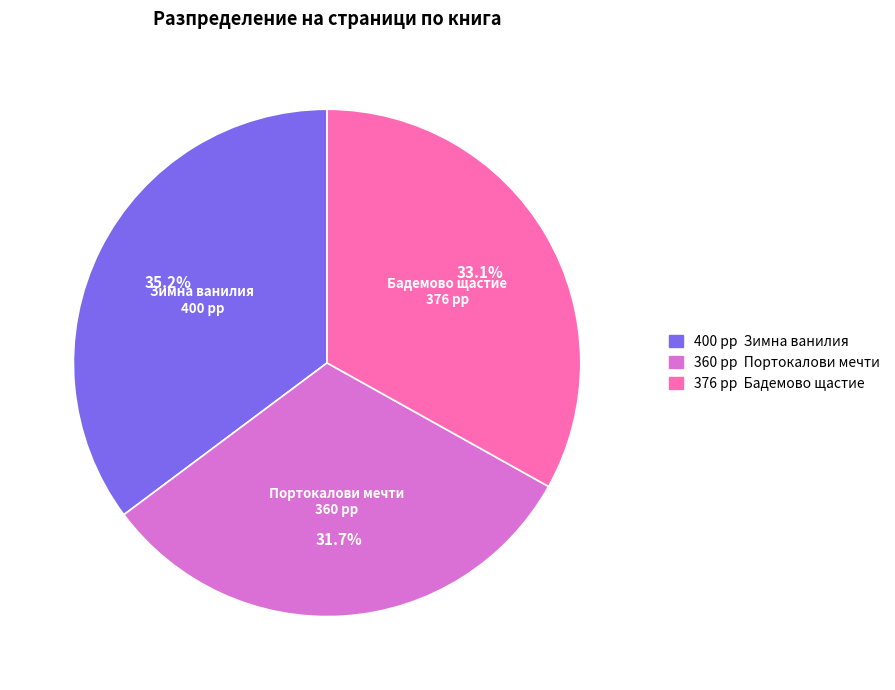

Does any single category account for the majority?

No